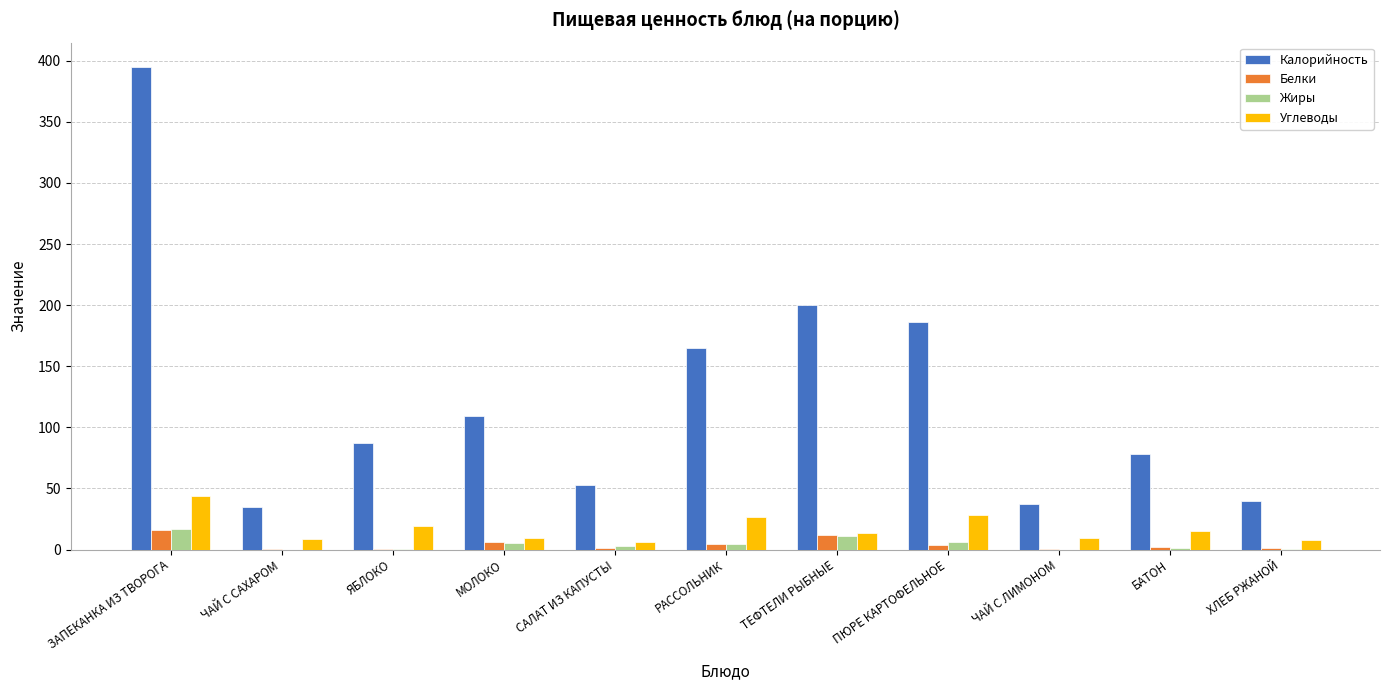

What are all the series names shown in the legend?

Калорийность, Белки, Жиры, Углеводы